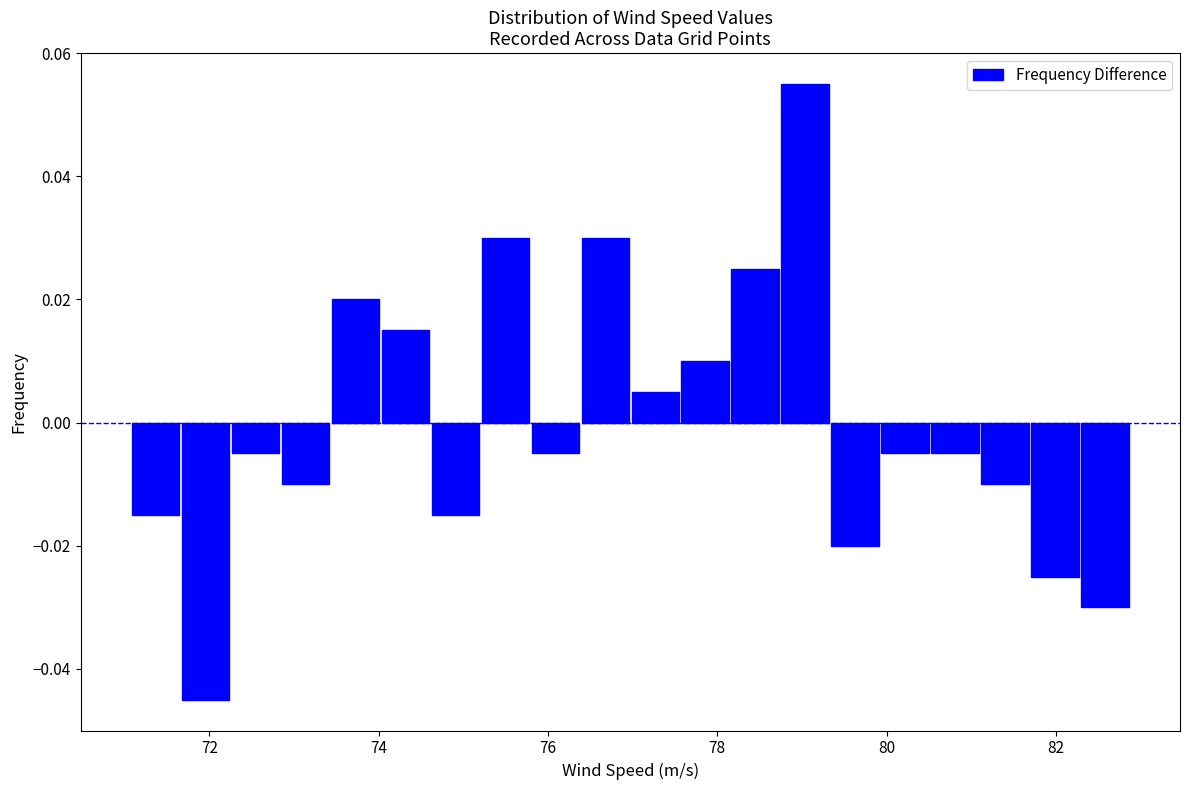

Read against the x-axis, roughly where is the centre of the tallest bar?

79.0